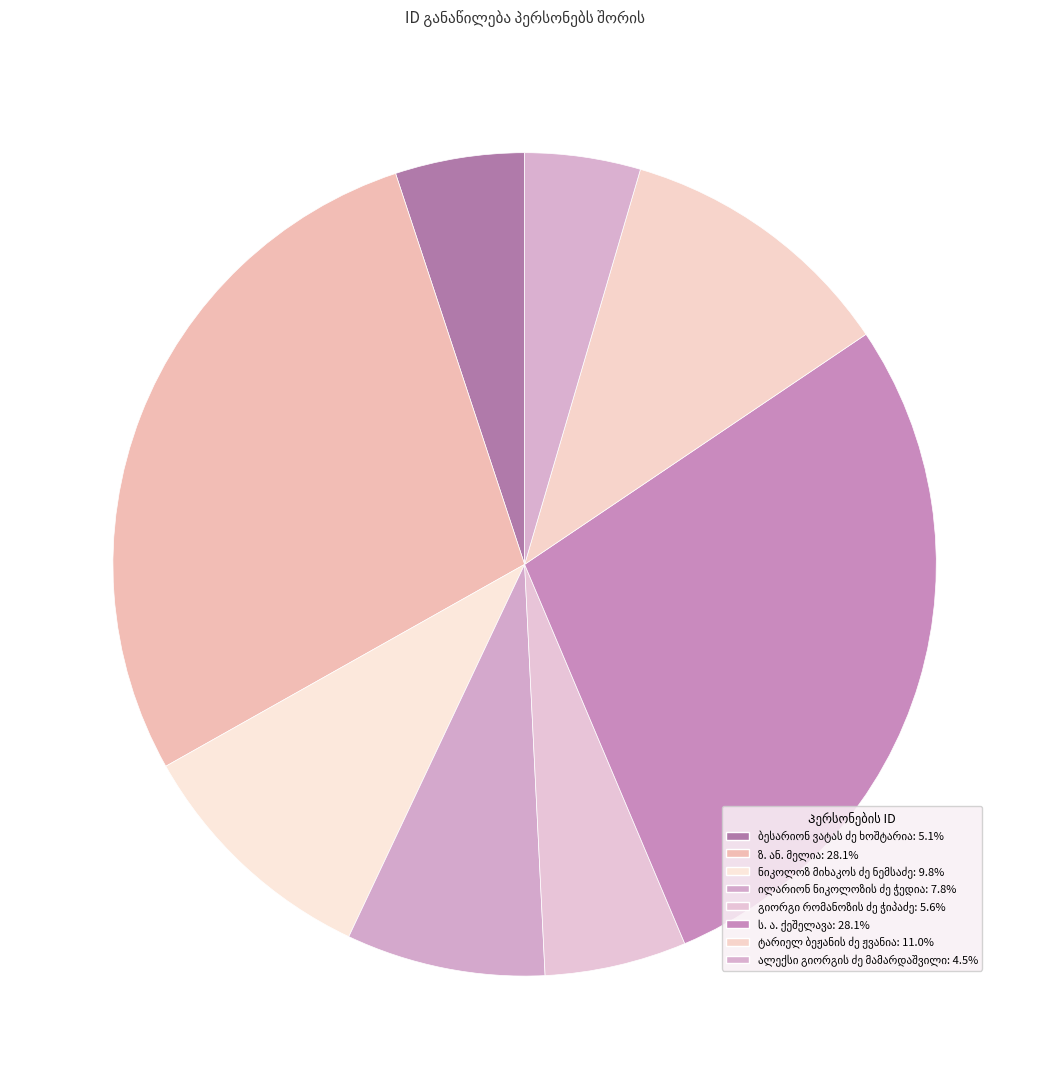

Count the number of slices in the pie.

8